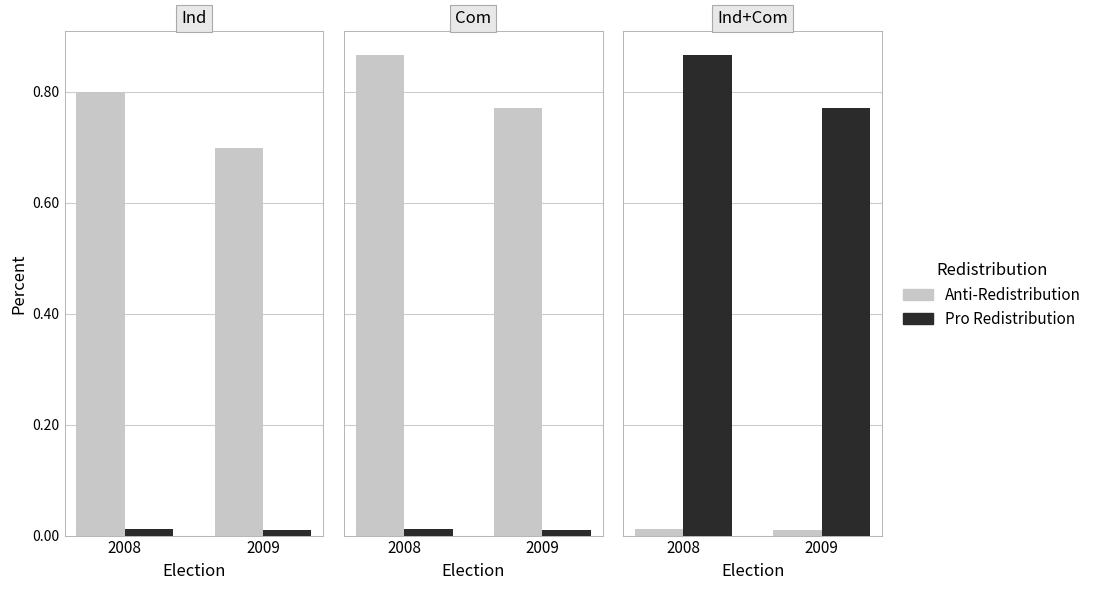

Between 2008 and 2009, which series saw the biggest shift?

Pro Redistribution